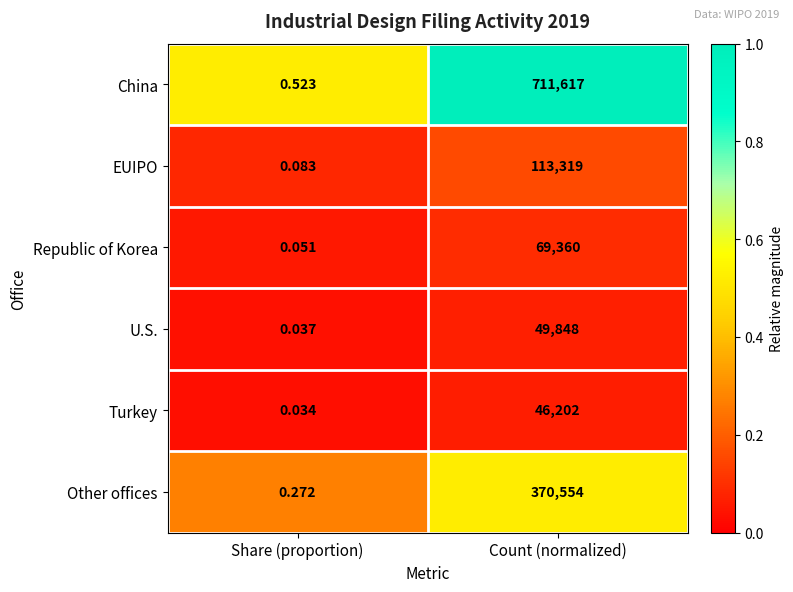

Rank the categories by China value from highest to lowest.

Count (normalized), Share (proportion)